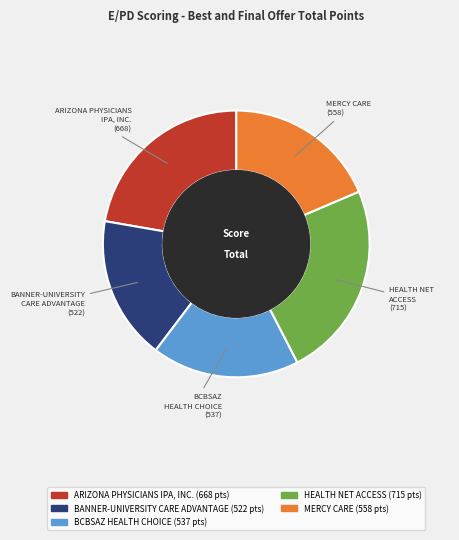

Is the sum of BANNER-UNIVERSITY CARE ADVANTAGE and MERCY CARE greater than half?

No